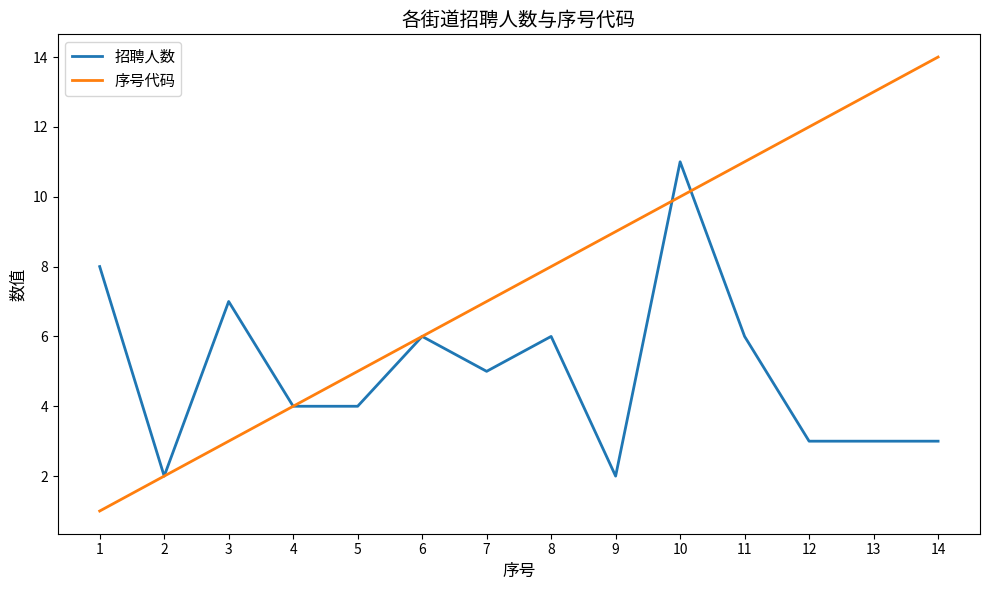

How many 招聘人数 values are between 3 and 6?

9